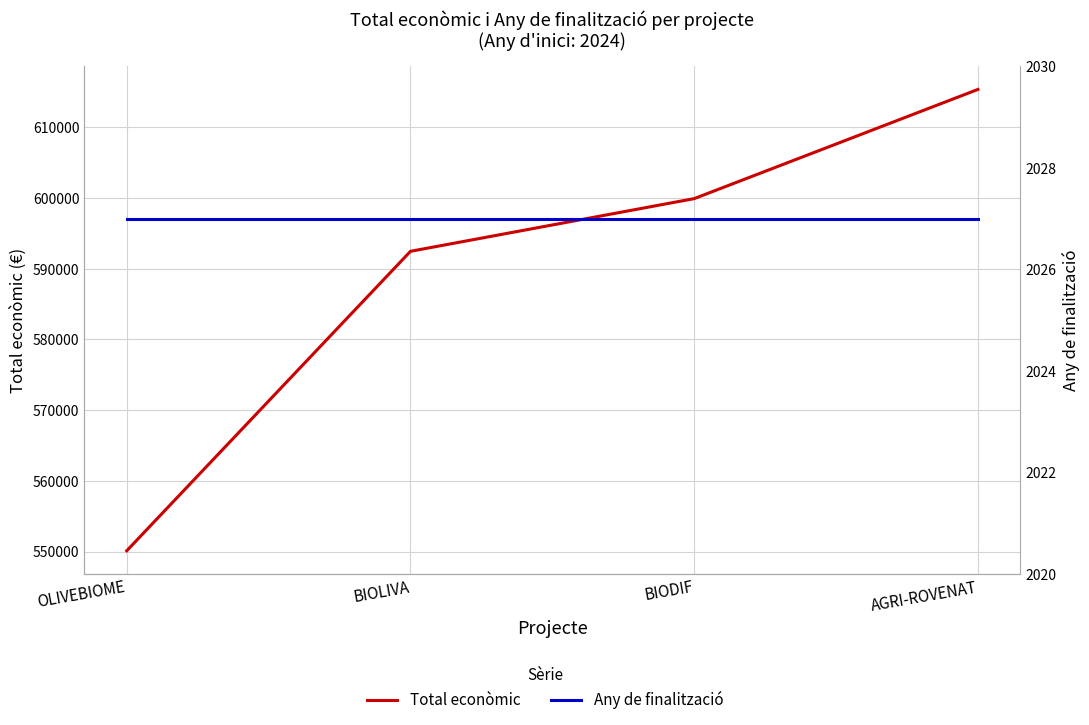

Where is Total econòmic nearest to the value 582743?

BIOLIVA